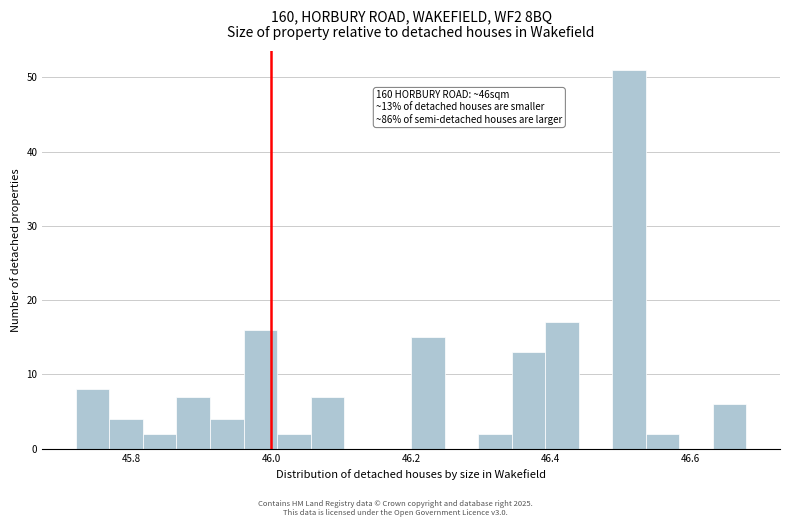

Read against the x-axis, roughly where is the centre of the tallest bar?

46.52